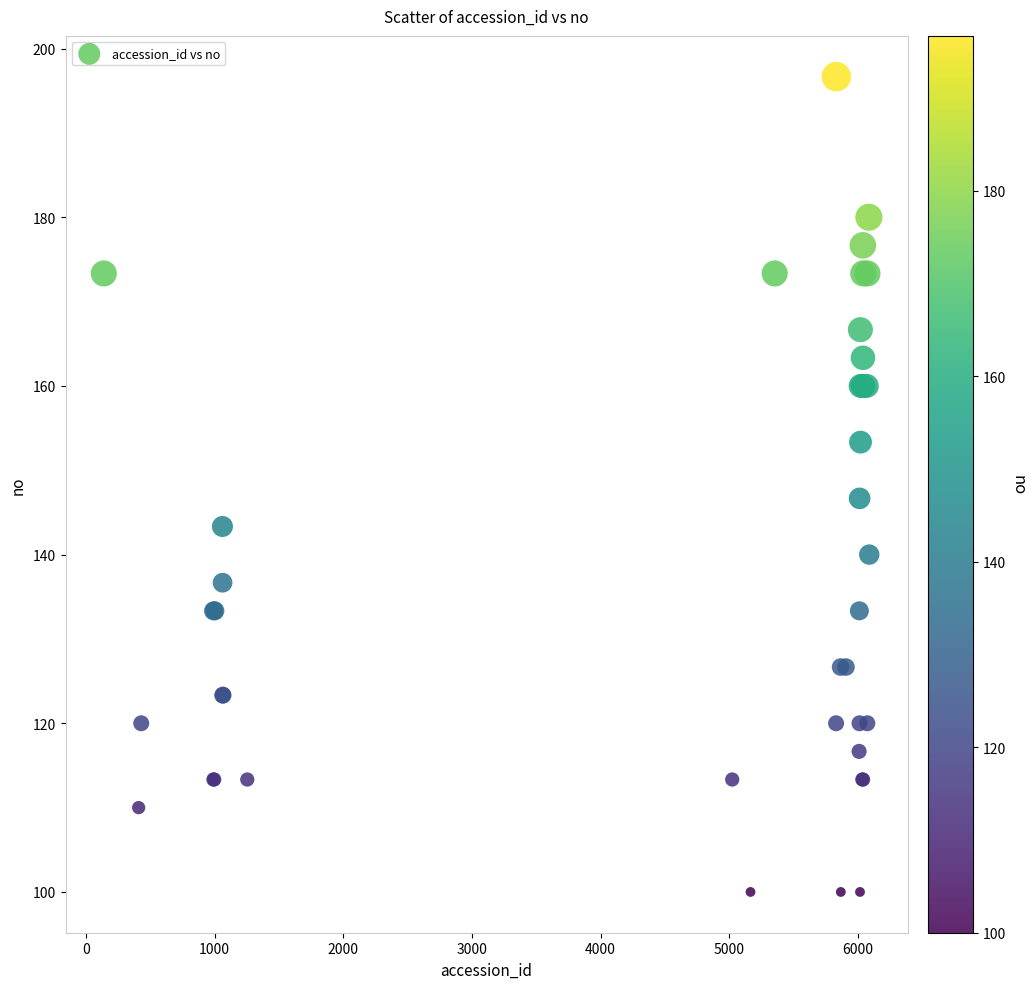

What Y value in the scatter plot is closest to 148?

146.7